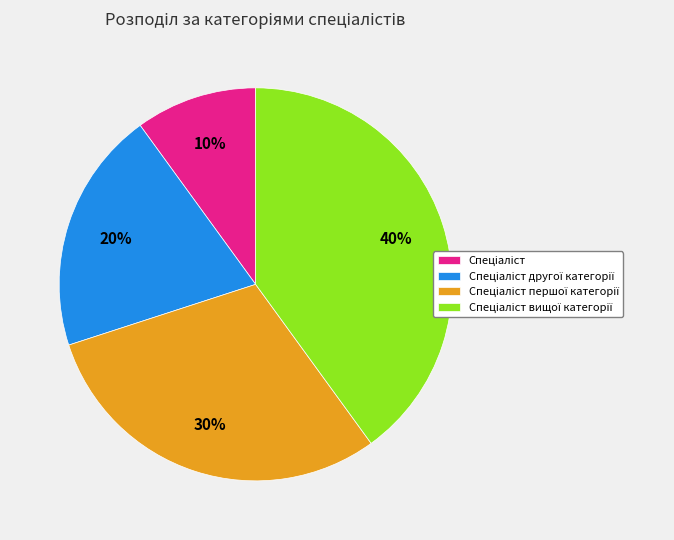

Is there a majority slice in this chart?

No